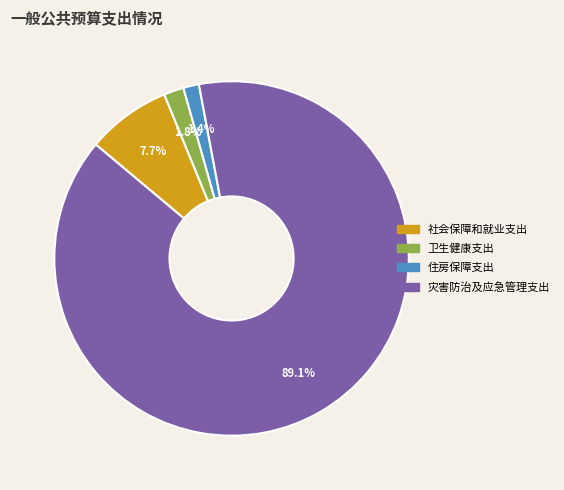

Which category has the biggest portion of the pie?

灾害防治及应急管理支出